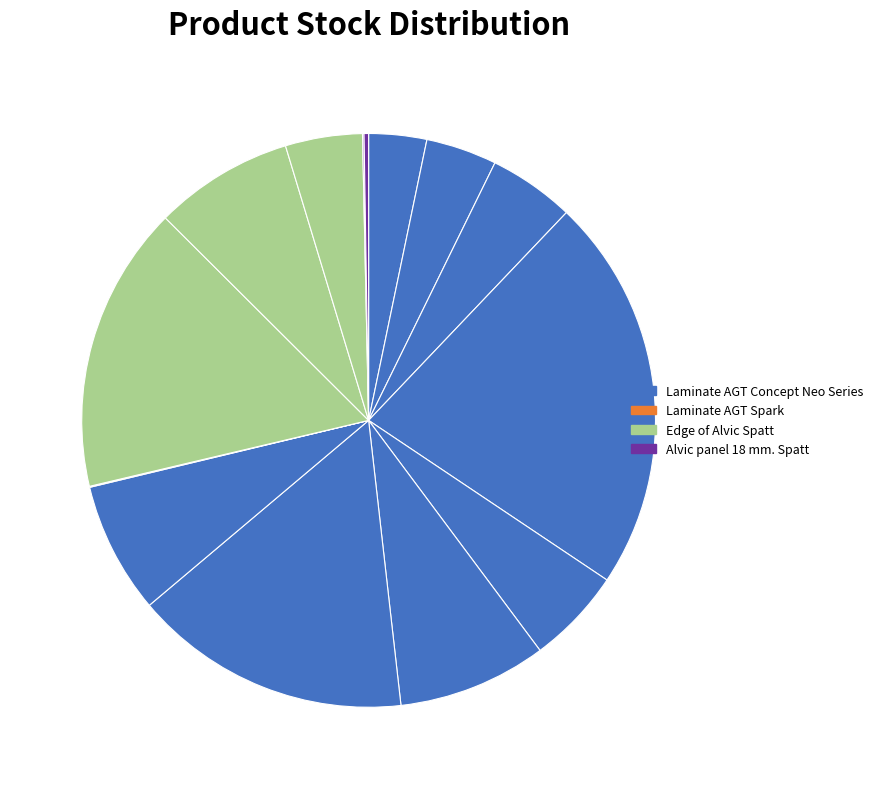

To the nearest percent, what is the difference between the largest and smallest slice percentages?

22%